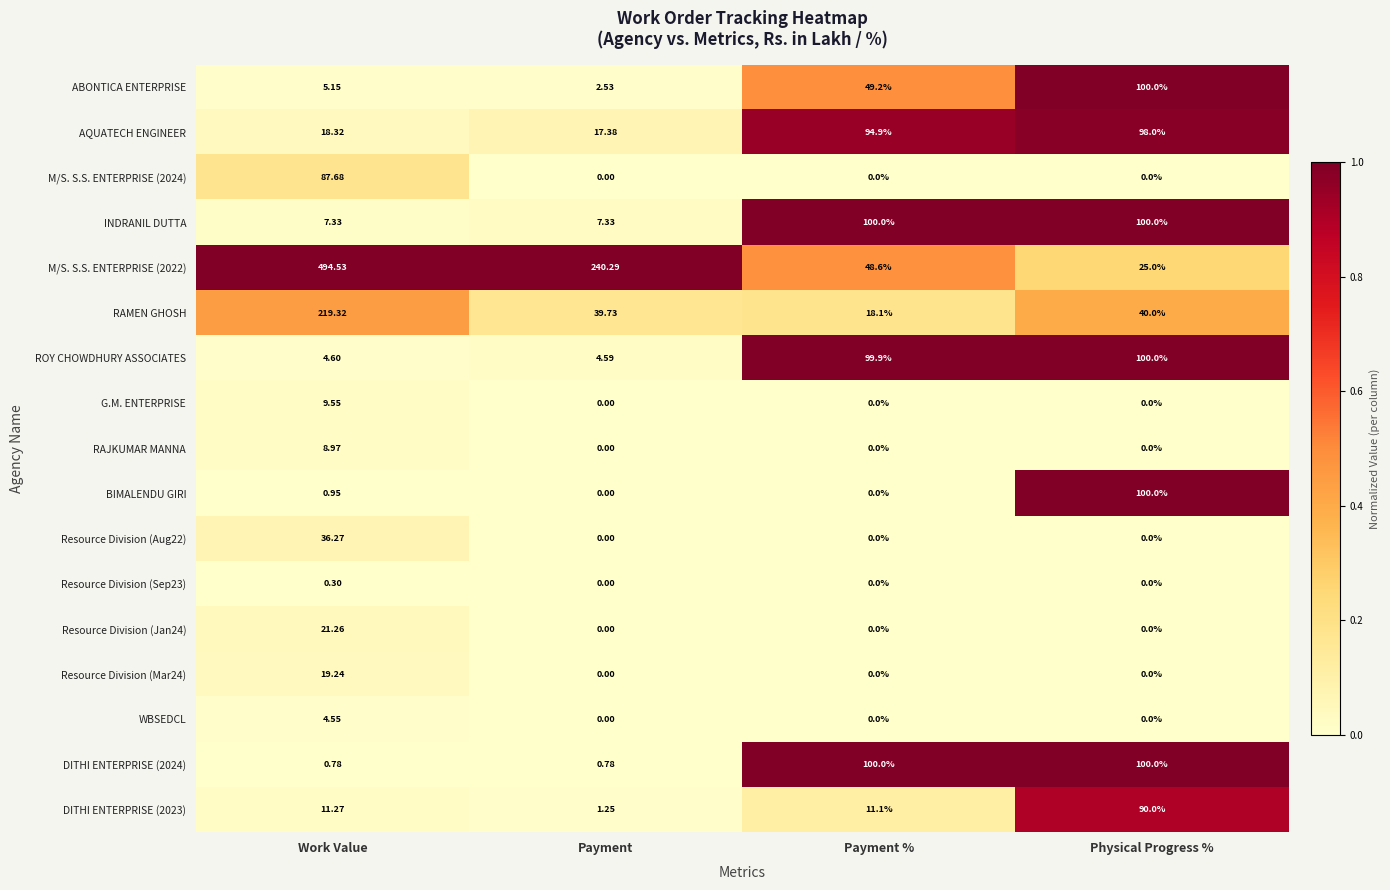

At which label does ROY CHOWDHURY ASSOCIATES reach its peak?

Physical Progress %